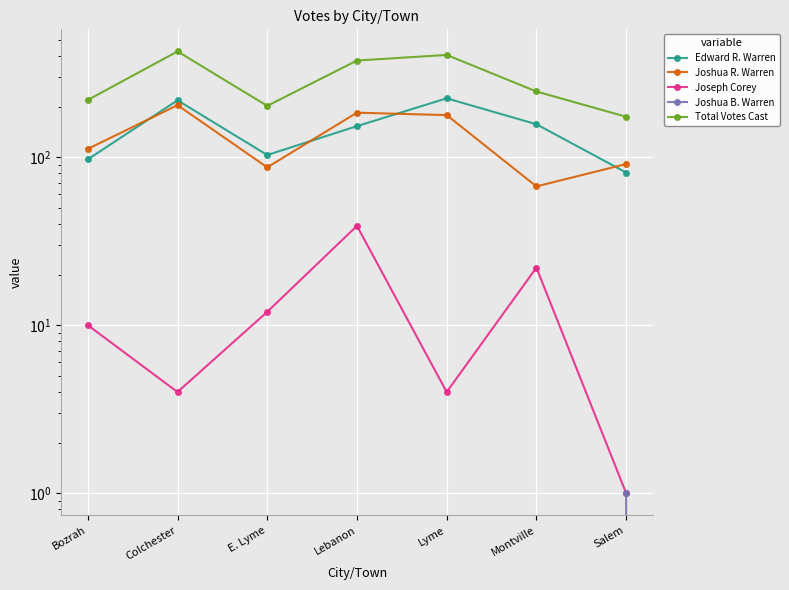

Where is Total Votes Cast nearest to the value 300?

Montville